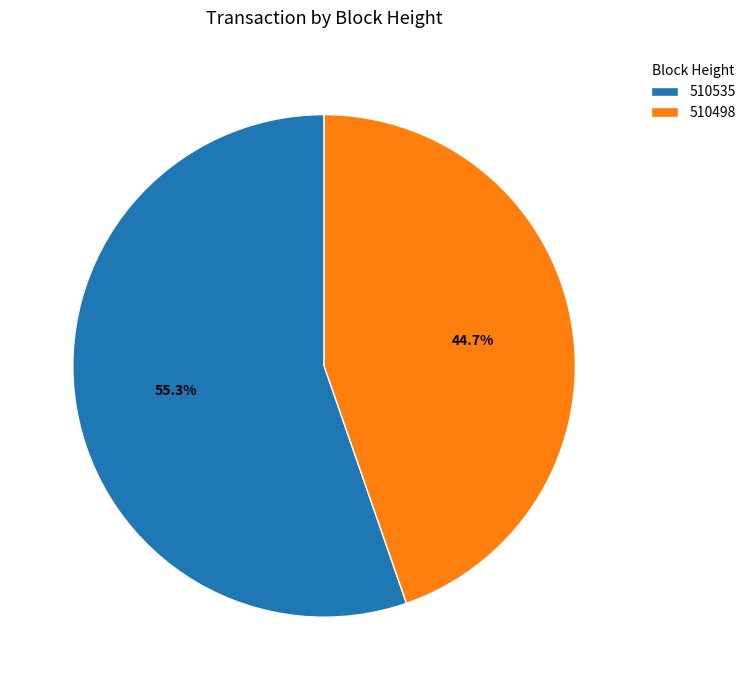

Is there a majority slice in this chart?

Yes